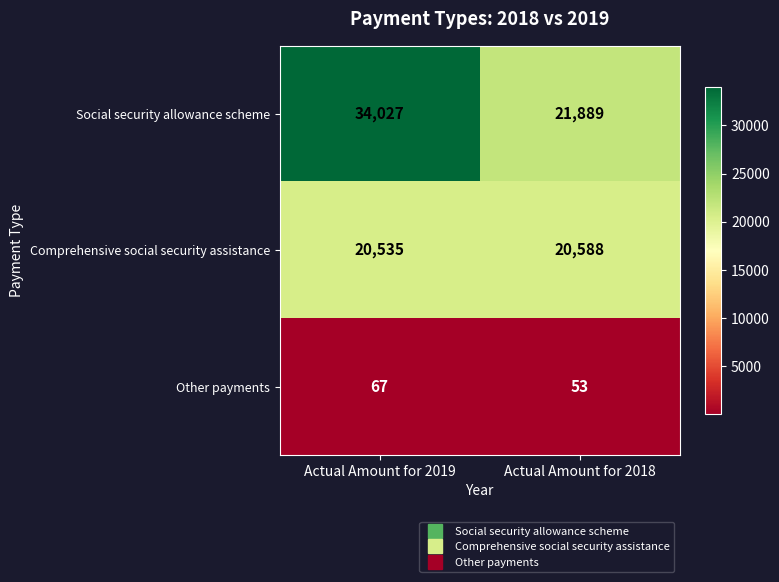

True or false: Other payments has a value of 102 at Actual Amount for 2019.

False